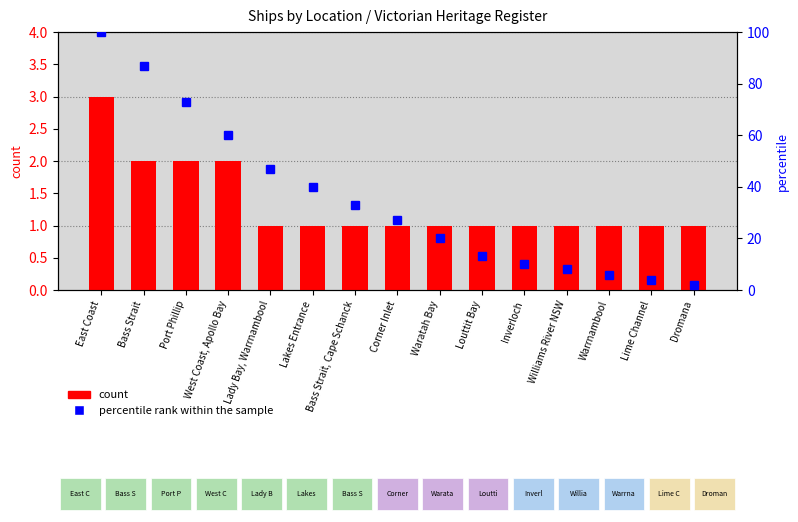

Is the value of count at Waratah Bay greater than the value of percentile rank within the sample at Louttit Bay?

No